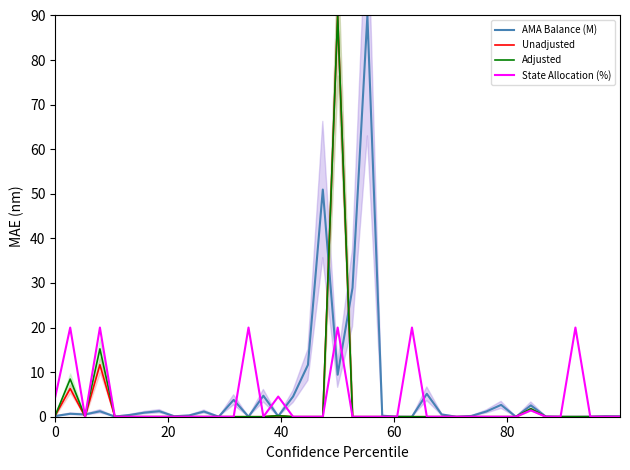

What is the highest value of the State Allocation (%) series?

20.0